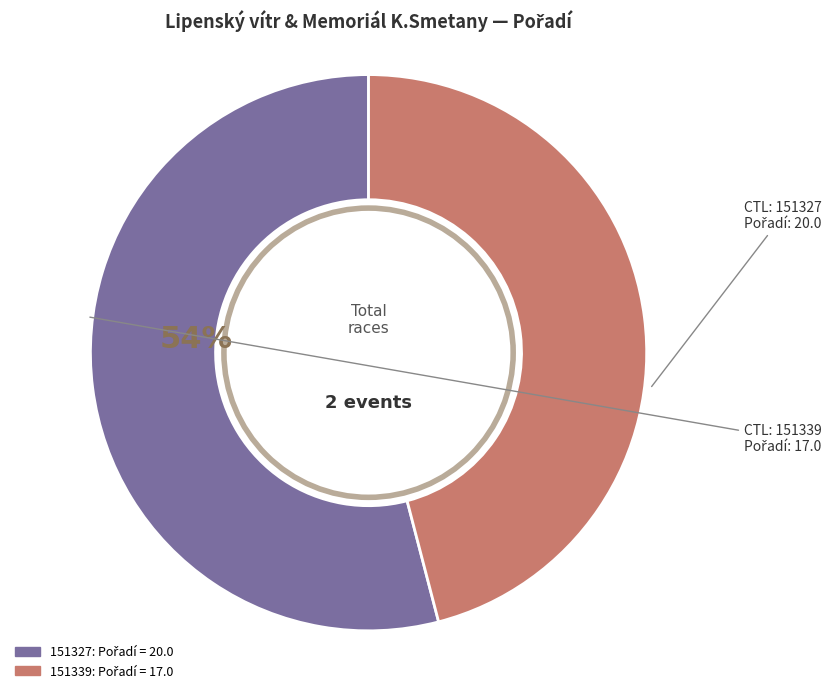

Combined, do 151327 and 151339 account for over 50%?

Yes